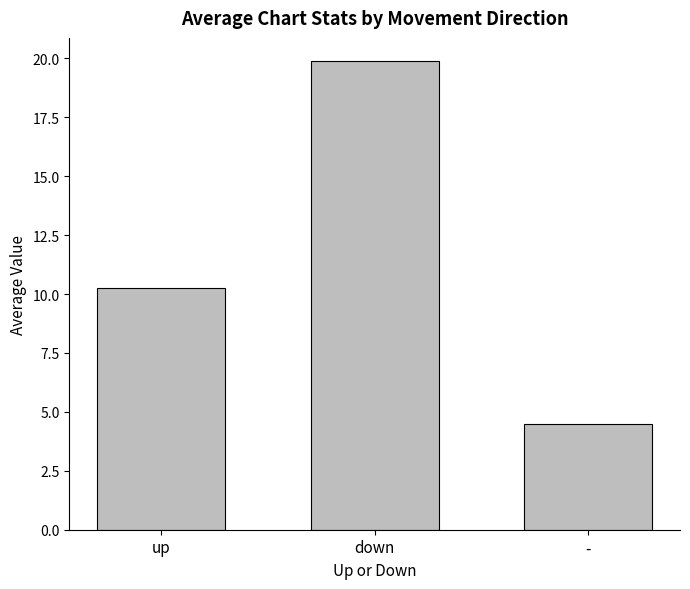

How many bars are there in total?

3